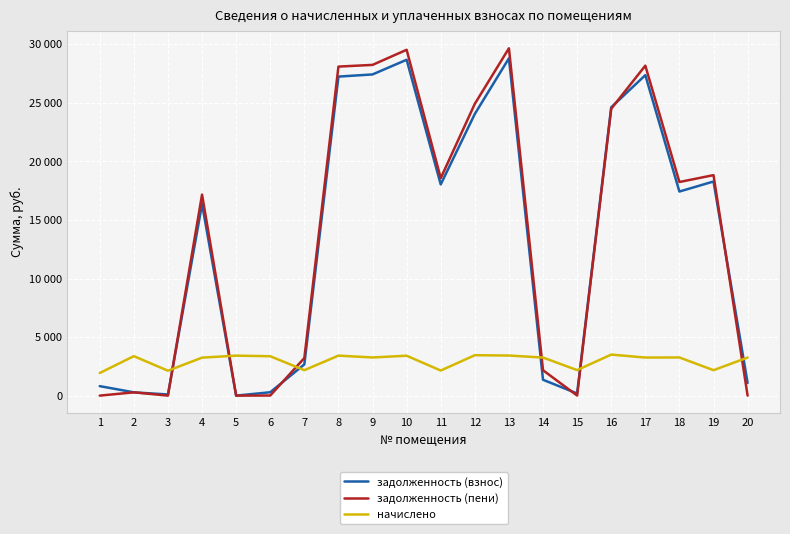

What is the average value of the задолженность (взнос) series?

13252.6